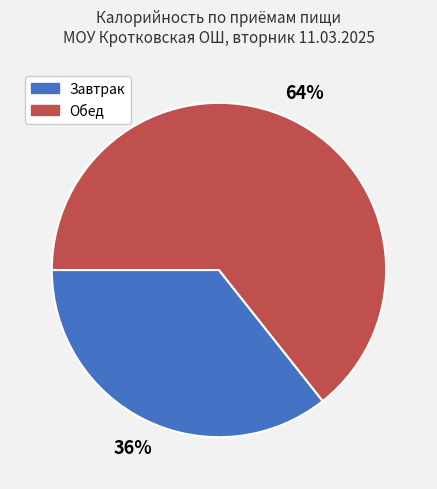

To the nearest percent, what is the average slice percentage?

50%